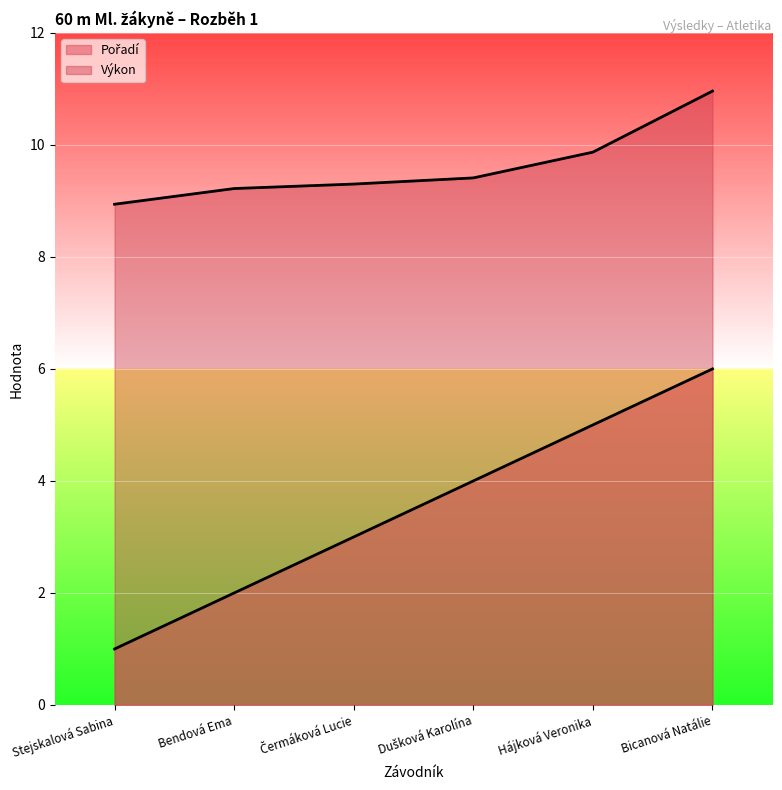

Where does the Výkon series first go above 9?

Bendová Ema